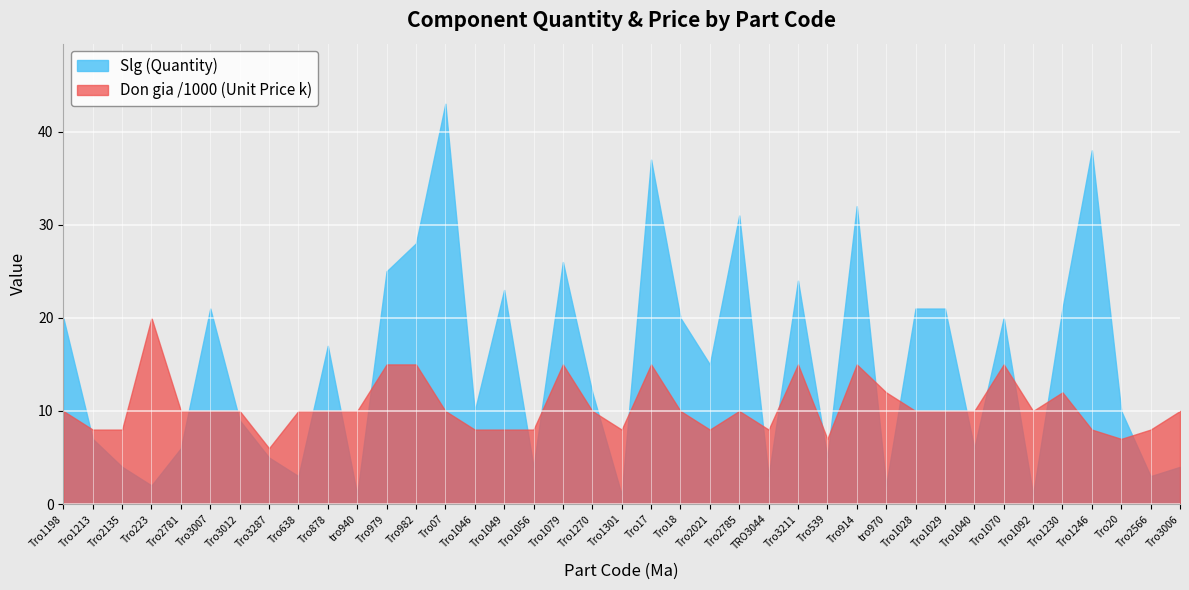

What position from the right is Tro1056?

23